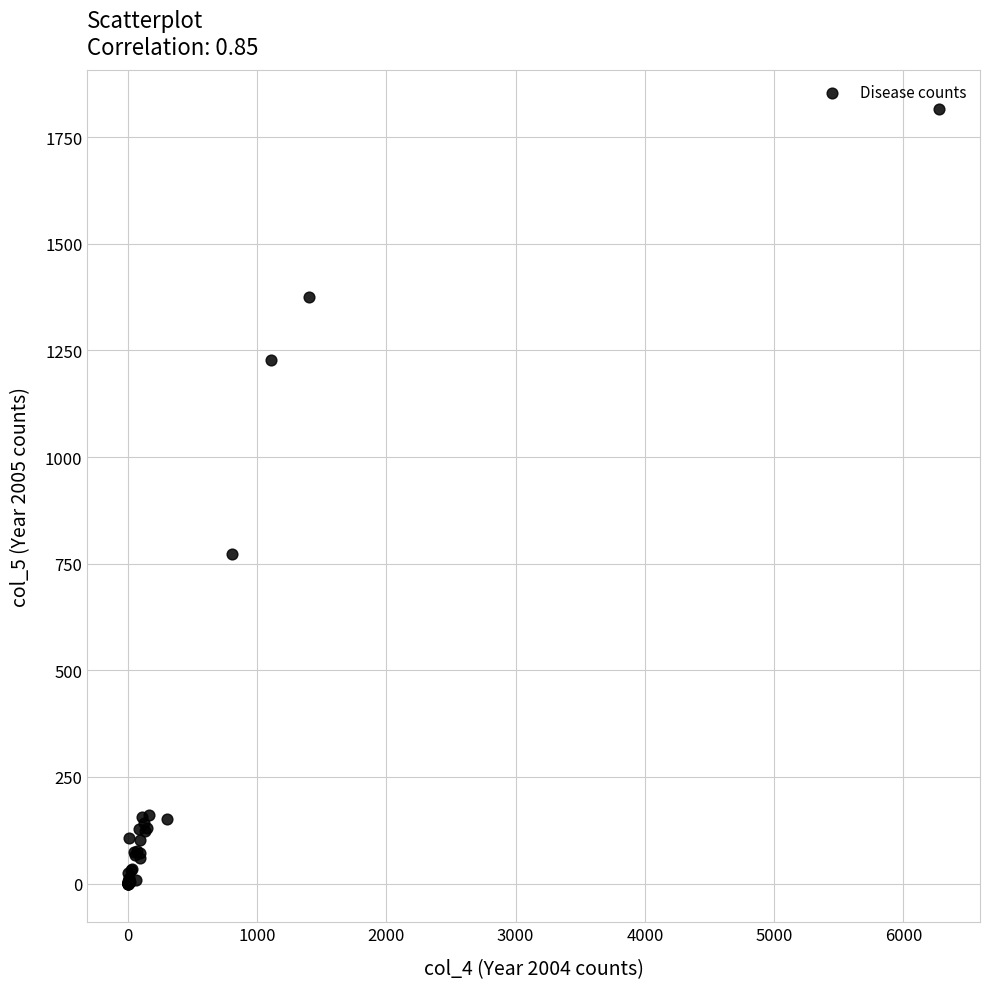

What Y value in the scatter plot is closest to 908?

772